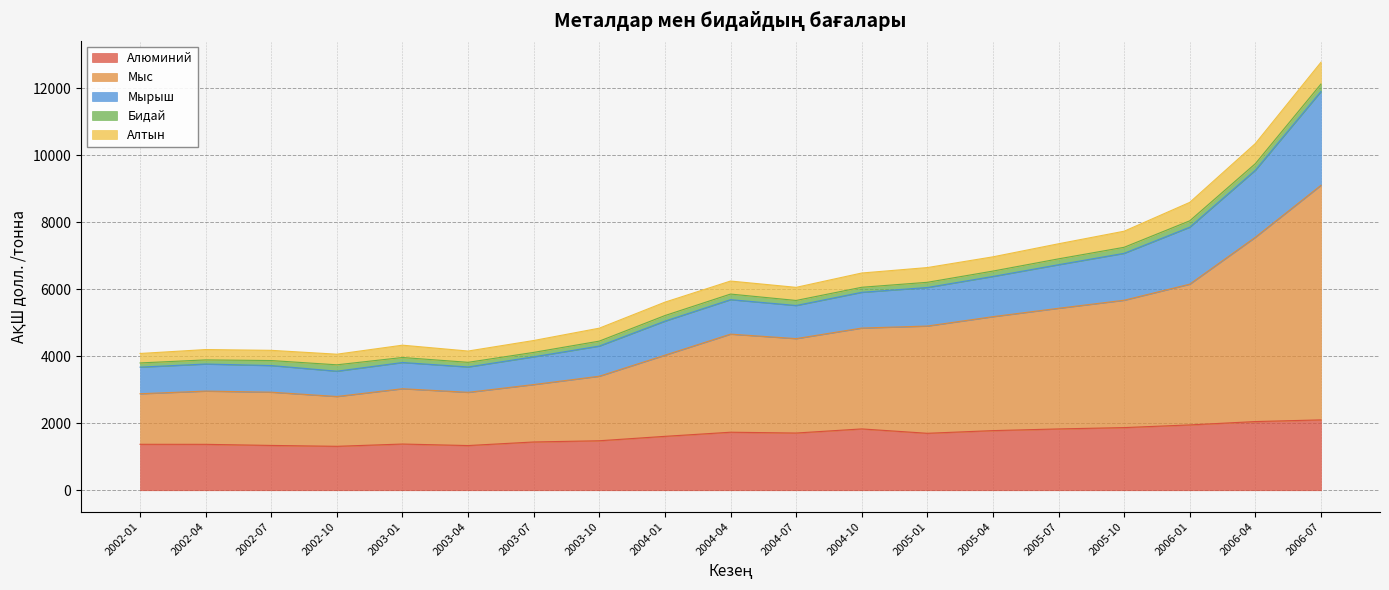

Where is Мырыш nearest to the value 7931?

2006-01